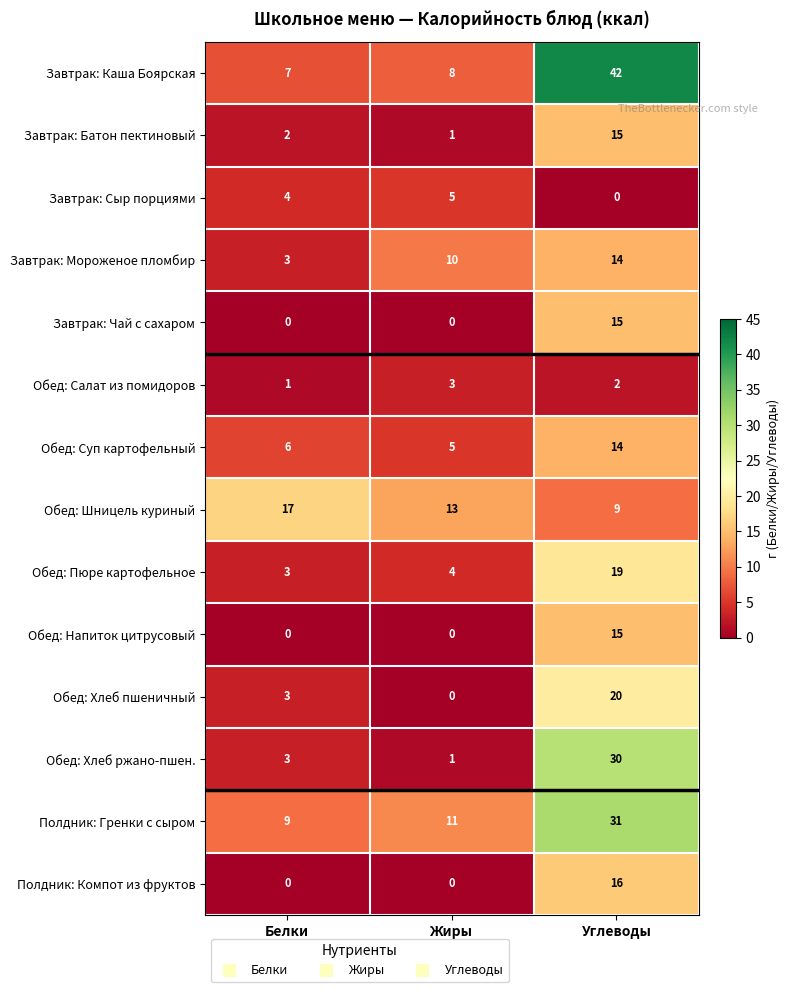

List the labels in order of Завтрак: Батон пектиновый value, smallest first.

Жиры, Белки, Углеводы